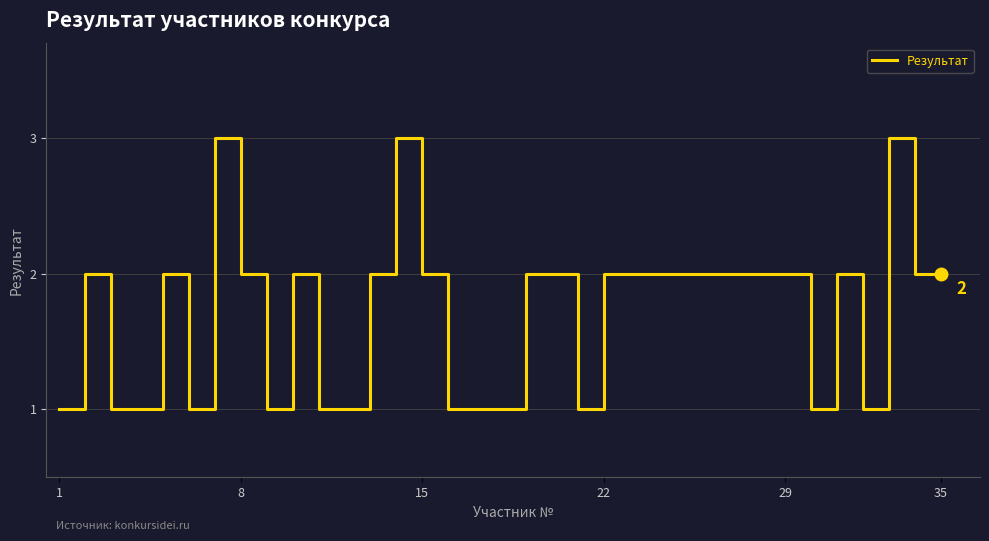

What is the greatest value displayed?

3